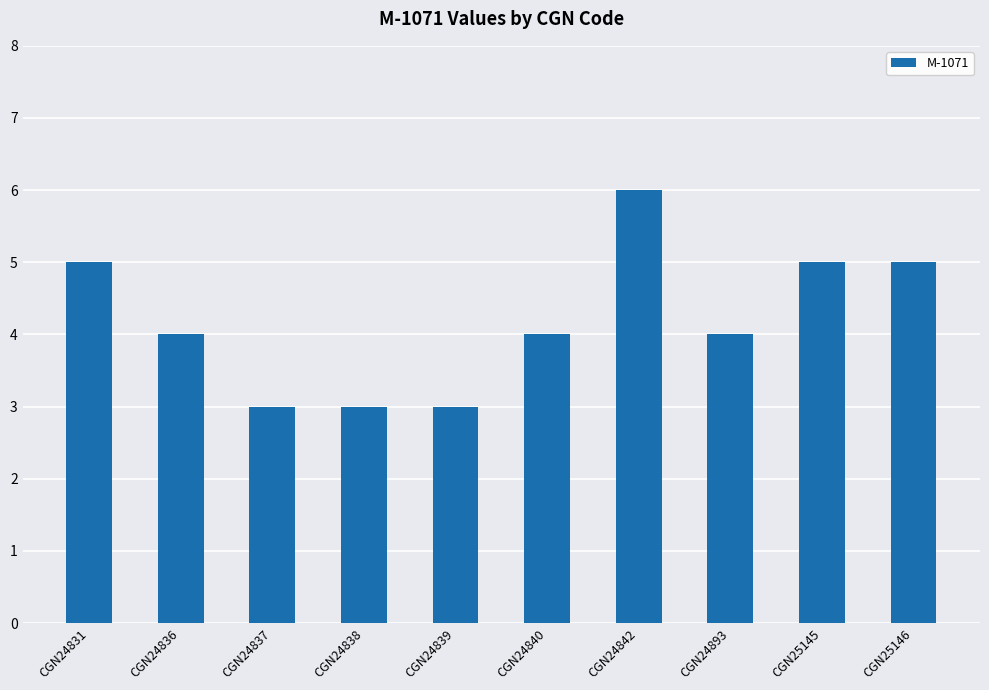

Reading right to left, transcribe all the data shown in this chart.

CGN25146=5	CGN25145=5	CGN24893=4	CGN24842=6	CGN24840=4	CGN24839=3	CGN24838=3	CGN24837=3	CGN24836=4	CGN24831=5